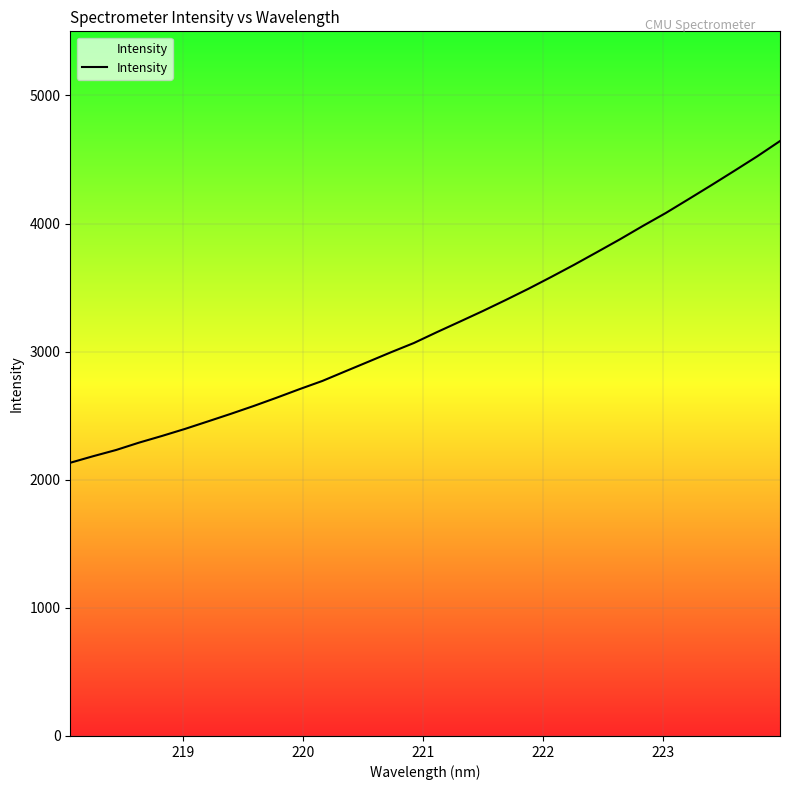

What is the maximum value shown in the chart?

4643.6